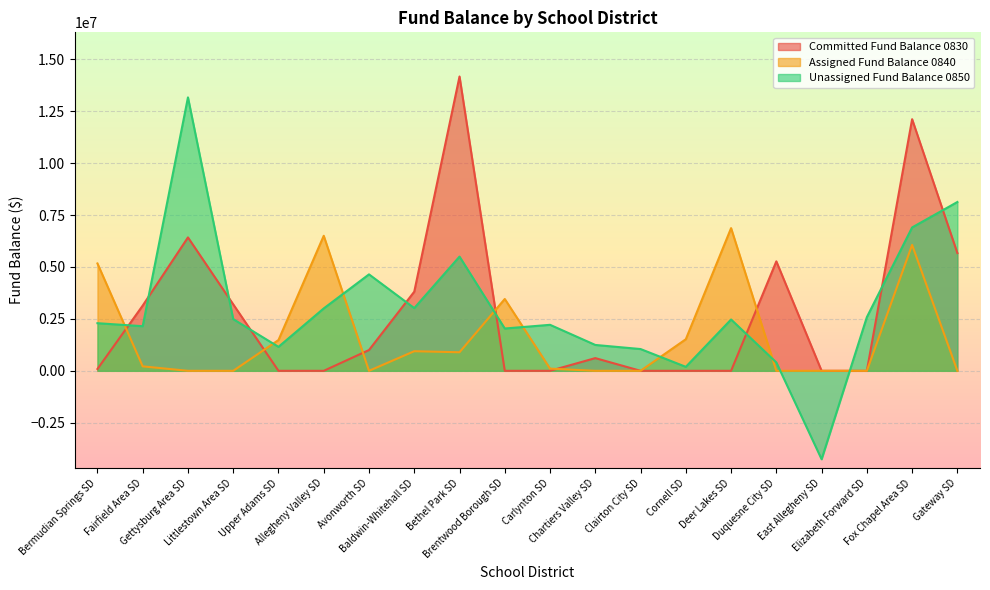

Rank the categories by Committed Fund Balance 0830 value from lowest to highest.

Upper Adams SD, Allegheny Valley SD, Brentwood Borough SD, Carlynton SD, Clairton City SD, Cornell SD, Deer Lakes SD, East Allegheny SD, Elizabeth Forward SD, Bermudian Springs SD, Chartiers Valley SD, Avonworth SD, Fairfield Area SD, Littlestown Area SD, Baldwin-Whitehall SD, Duquesne City SD, Gateway SD, Gettysburg Area SD, Fox Chapel Area SD, Bethel Park SD